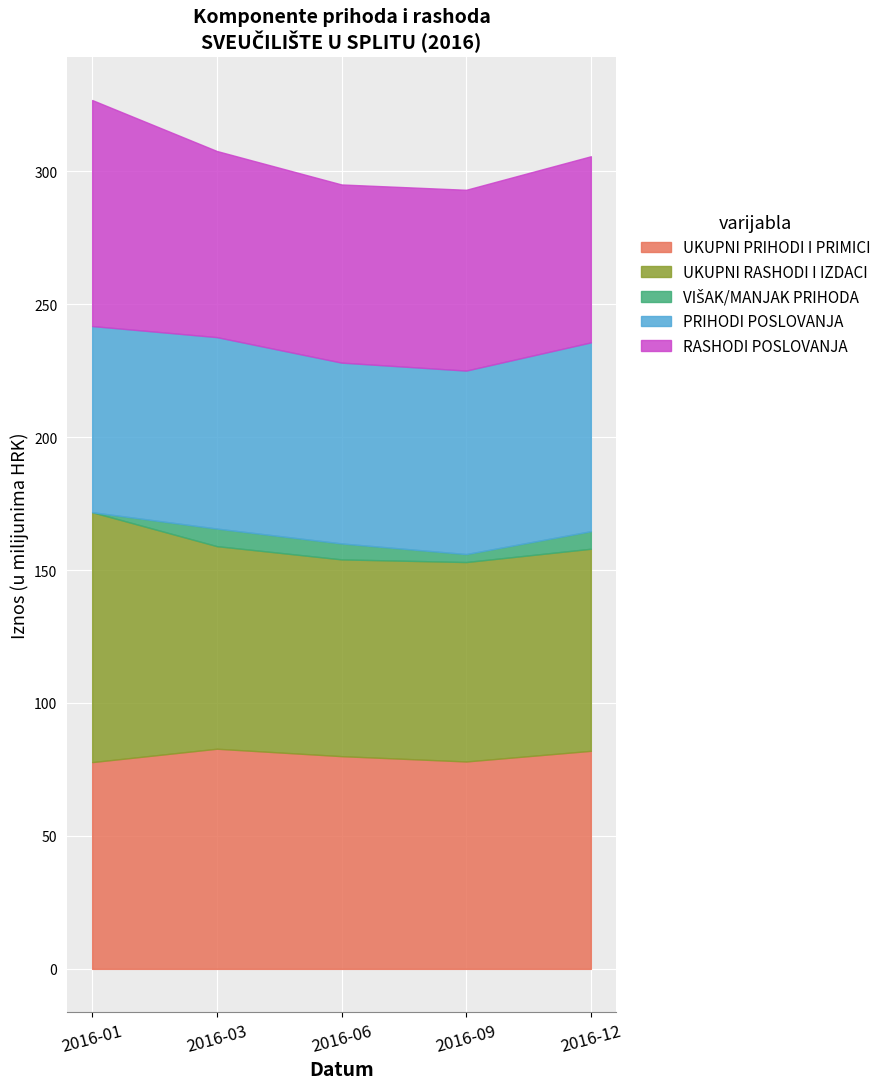

What is the difference between the second highest and minimum values in the UKUPNI PRIHODI I PRIMICI series?

4.2